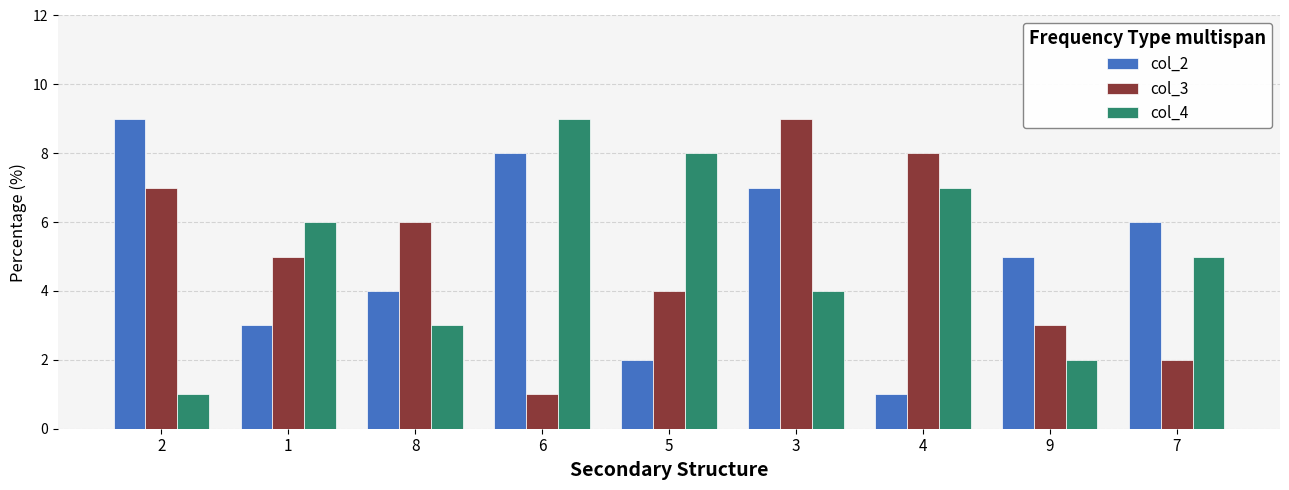

Reading left to right, what are all the values shown in this chart?

col_2: 9	3	4	8	2	7	1	5	6
col_3: 7	5	6	1	4	9	8	3	2
col_4: 1	6	3	9	8	4	7	2	5